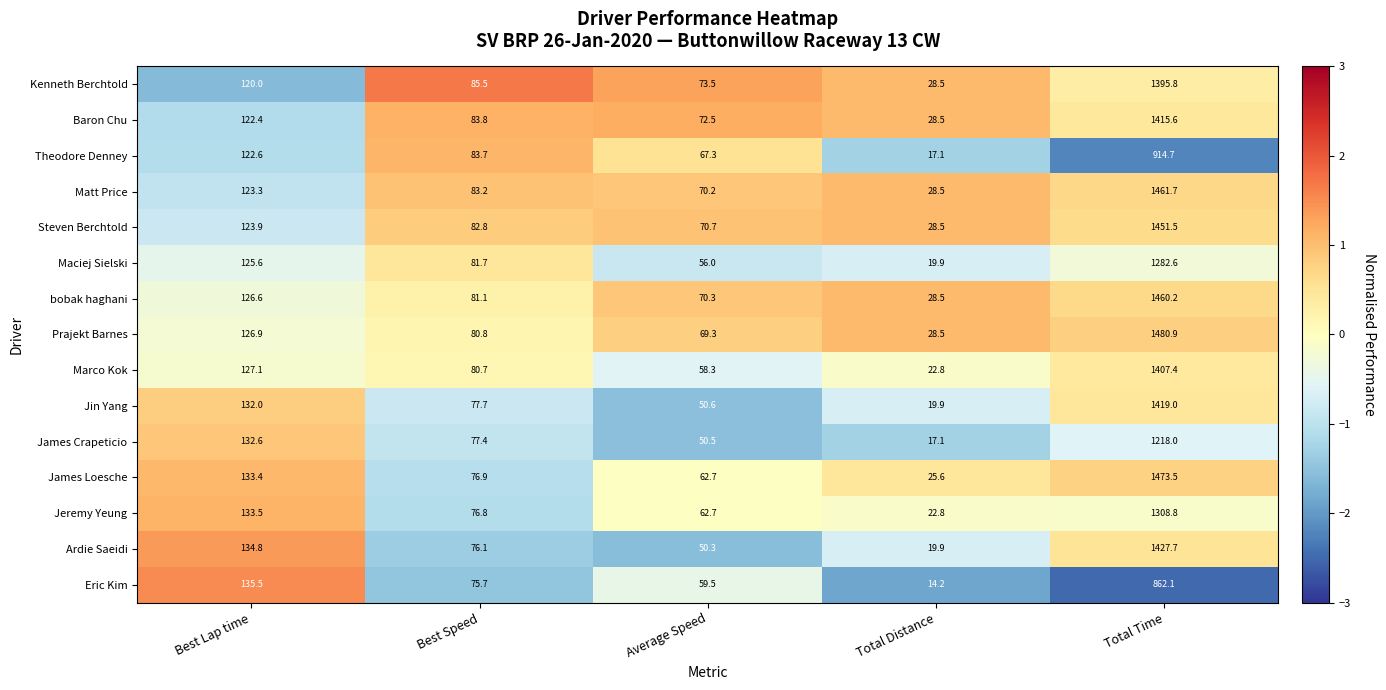

At which label does Jin Yang reach its minimum?

Total Distance